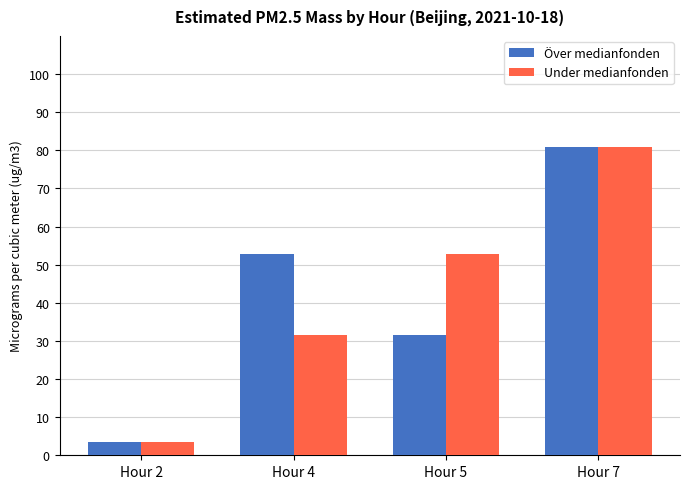

Which label corresponds to the smallest value in the chart?

Hour 2